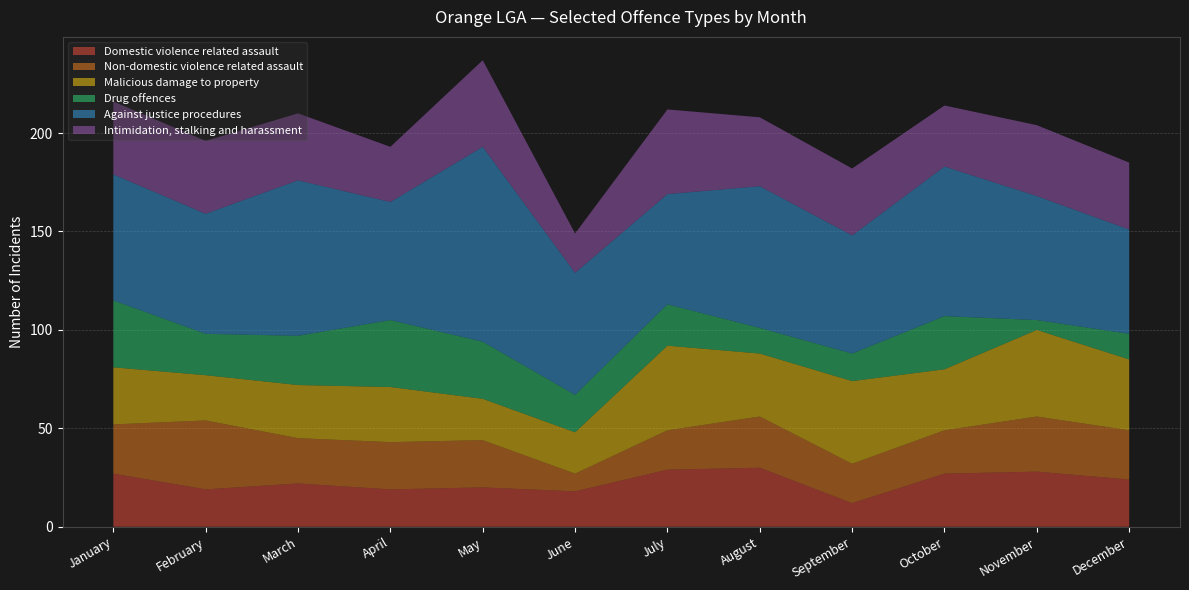

Reading left to right, what are all the values shown in this chart?

Domestic violence related assault: 27	19	22	19	20	18	29	30	12	27	28	24
Non-domestic violence related assault: 25	35	23	24	24	9	20	26	20	22	28	25
Malicious damage to property: 29	23	27	28	21	21	43	32	42	31	44	36
Drug offences: 34	21	25	34	29	19	21	13	14	27	5	13
Against justice procedures: 64	61	79	60	99	62	56	72	60	76	63	53
Intimidation, stalking and harassment: 37	37	34	28	44	20	43	35	34	31	36	34